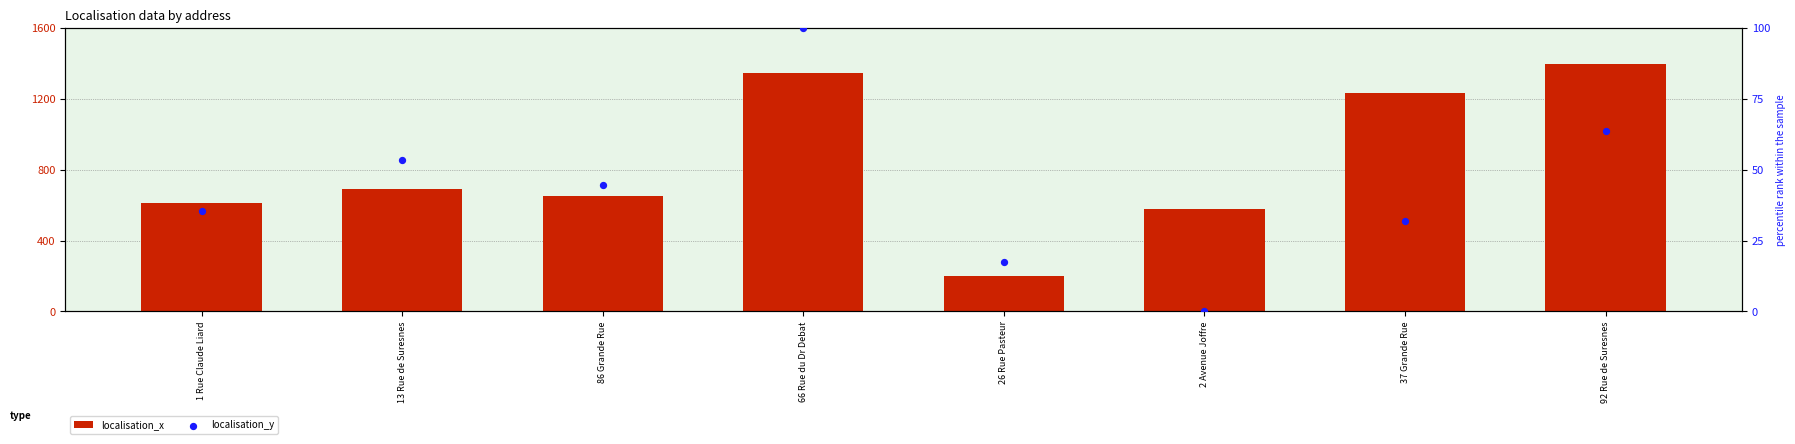

Which series reaches the minimum Y coordinate?

localisation_y